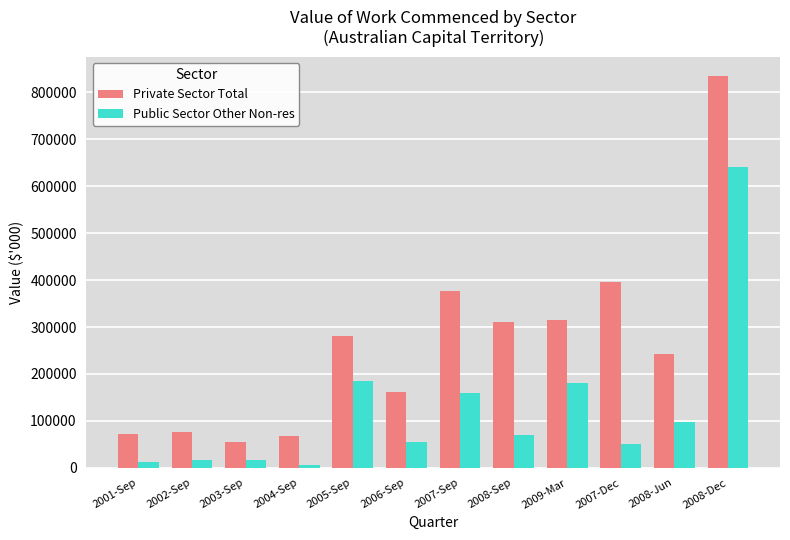

What is the average value of the Public Sector Other Non-res series?

124815